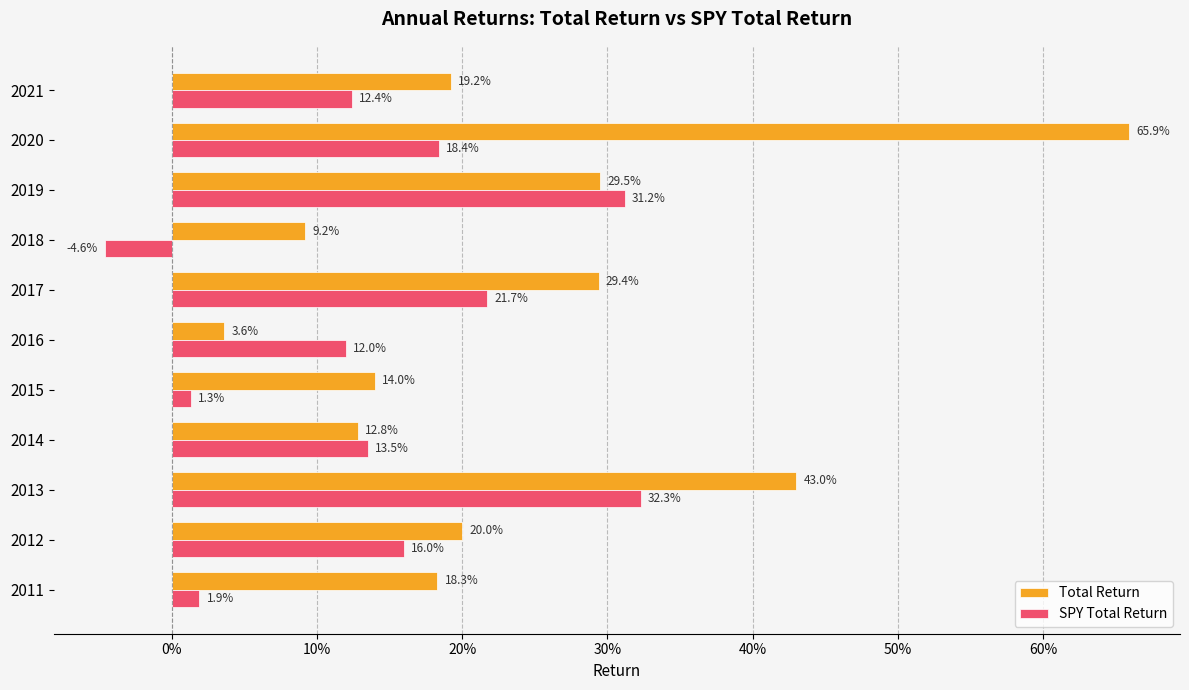

What are all the series names shown in the legend?

Total Return, SPY Total Return